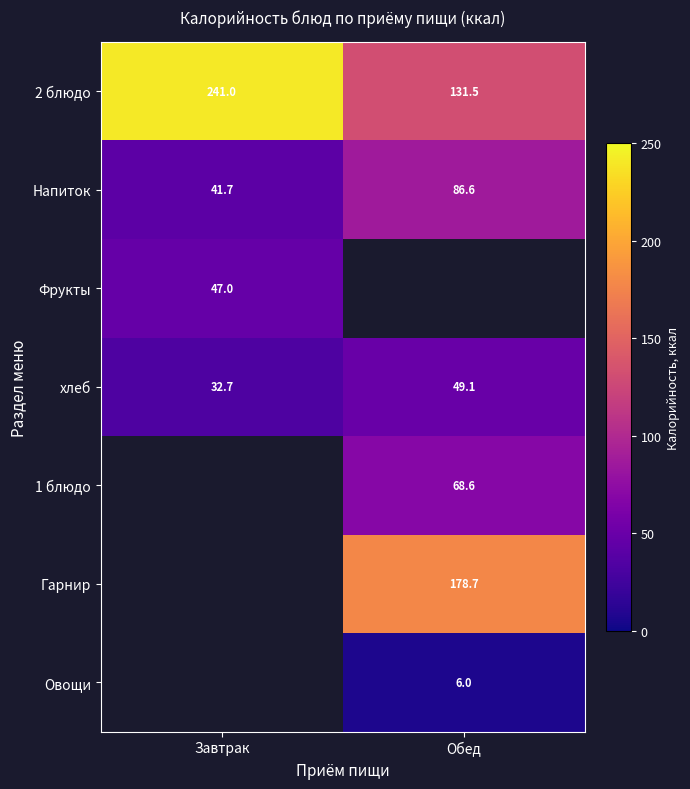

Rank the categories by Напиток value from highest to lowest.

Обед, Завтрак